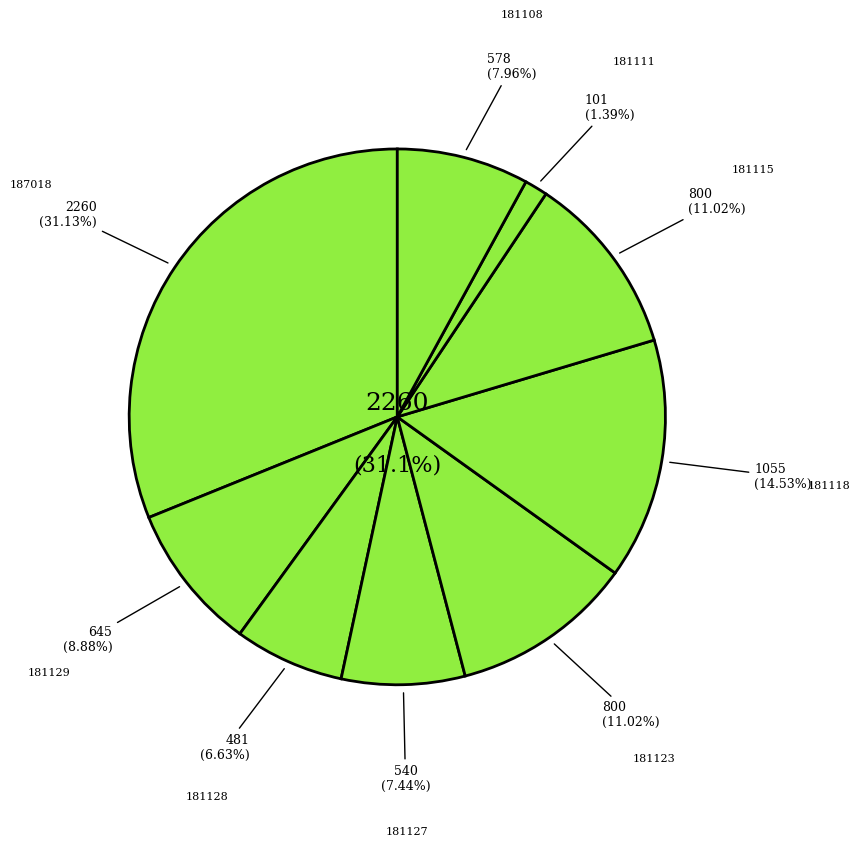

Between 181118 and 181123, which is larger?

181118